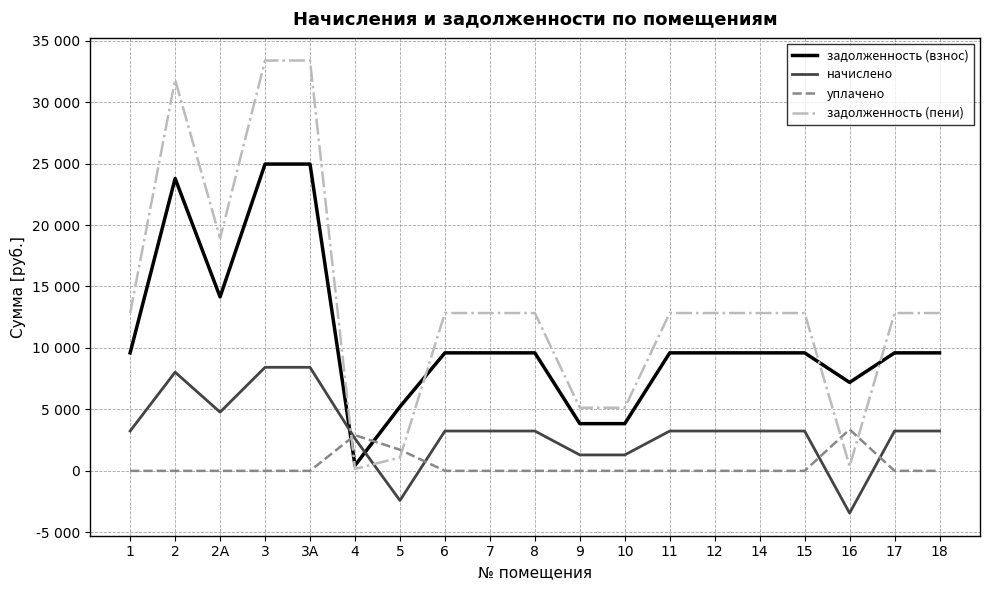

Rank the series by their maximum value, from lowest to highest.

уплачено, начислено, задолженность (взнос), задолженность (пени)